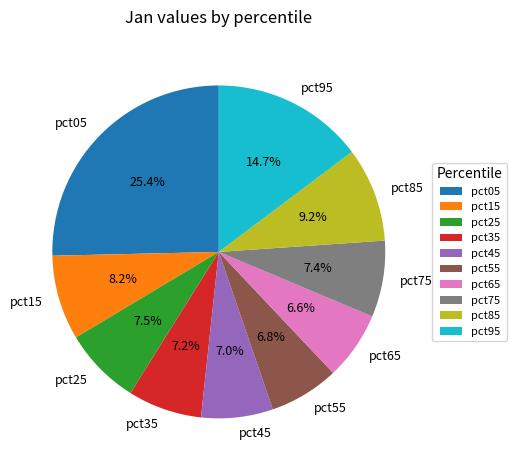

Is it true that pct75 is 7% of the pie?

True